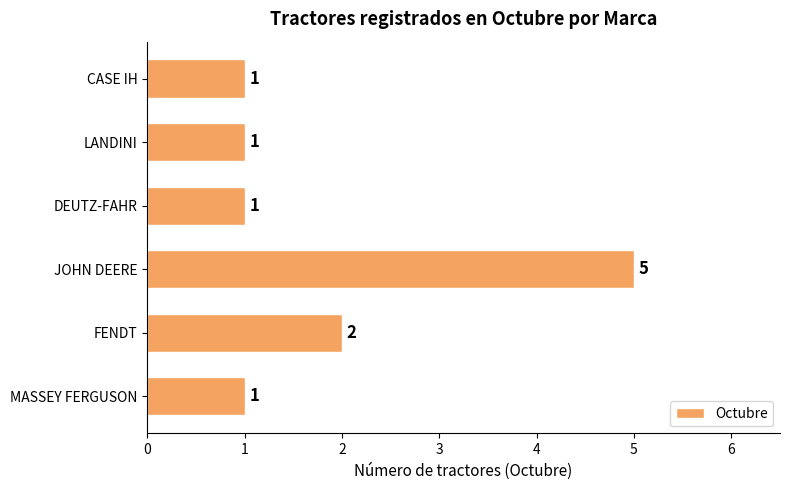

Which has a higher value, DEUTZ-FAHR or JOHN DEERE?

JOHN DEERE